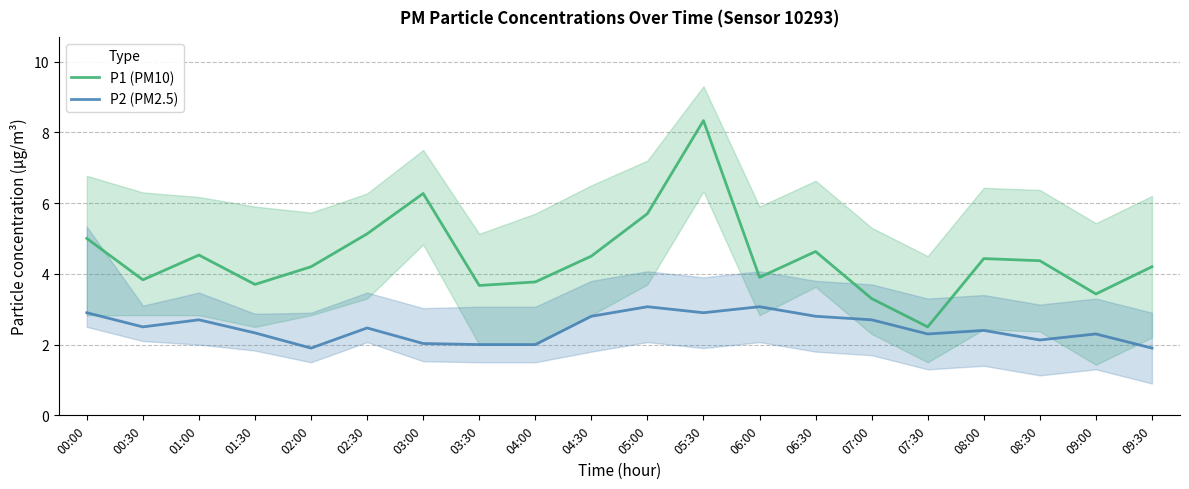

What is the minimum value for P1 (PM10)?

2.5